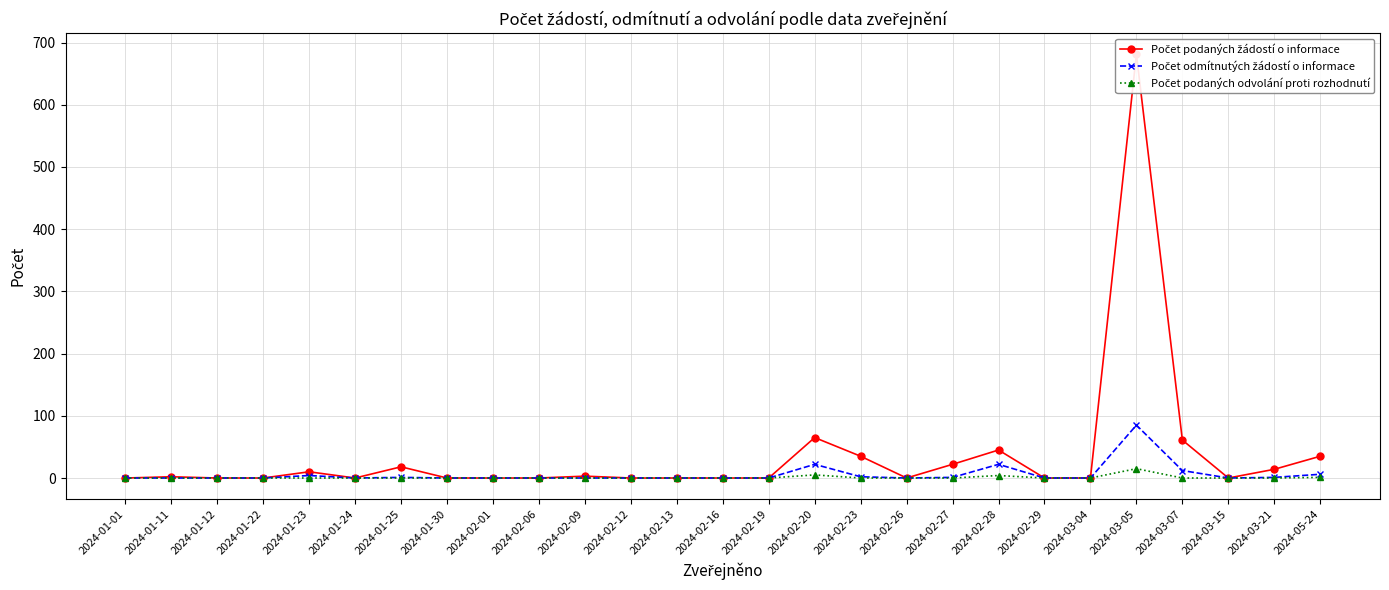

Which label corresponds to the smallest value in the chart?

2024-01-01